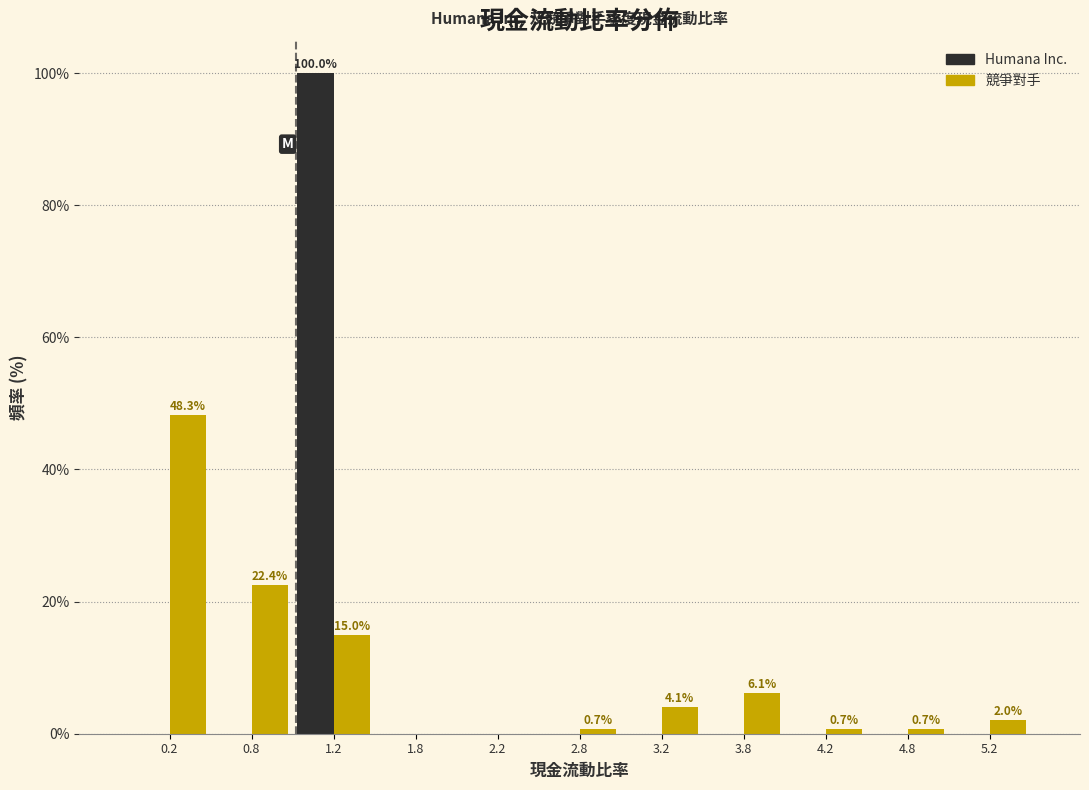

In the Humana Inc. series, which range on the x-axis has the tallest bar?

1.0 to 1.5